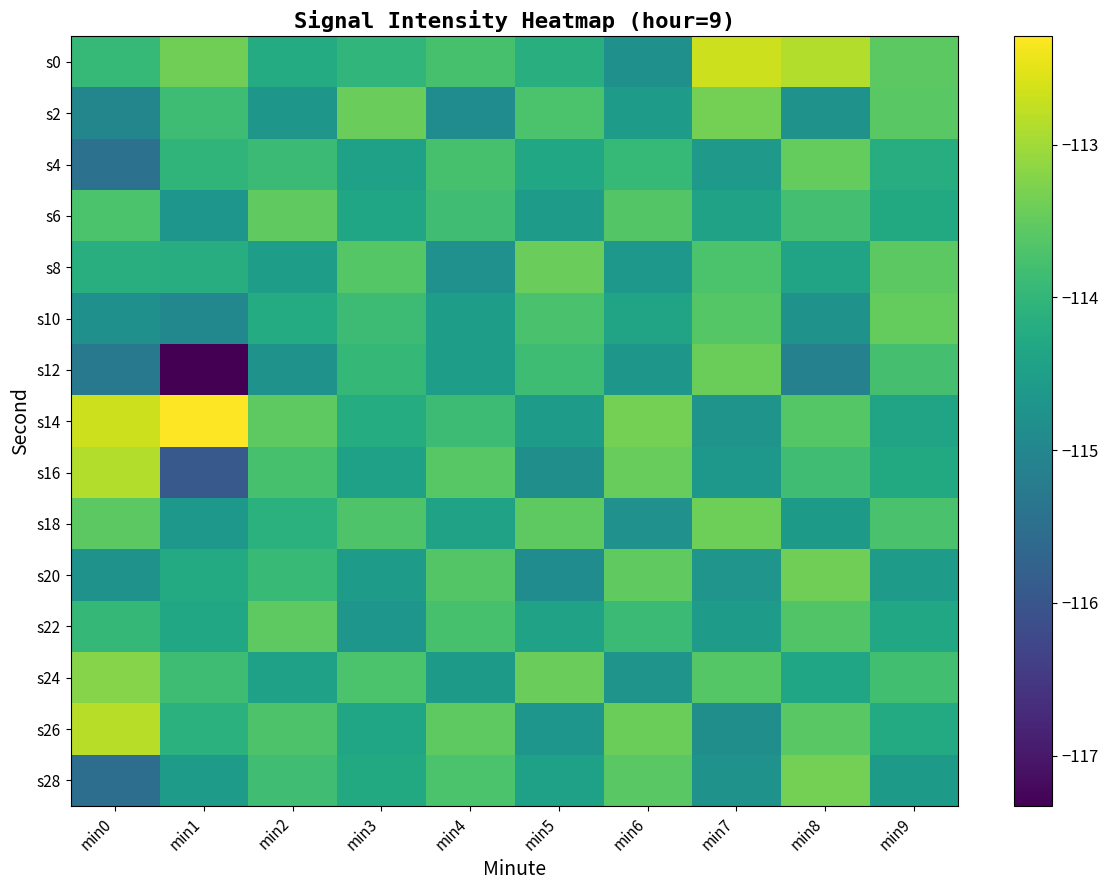

Reading right to left, transcribe all the data shown in this chart.

s0: min9=-113.6	min8=-112.9	min7=-112.7	min6=-114.8	min5=-114.2	min4=-113.8	min3=-114.0	min2=-114.2	min1=-113.4	min0=-114.0
s2: min9=-113.6	min8=-114.8	min7=-113.3	min6=-114.6	min5=-113.7	min4=-114.9	min3=-113.5	min2=-114.7	min1=-113.9	min0=-115.0
s4: min9=-114.2	min8=-113.5	min7=-114.6	min6=-114.0	min5=-114.3	min4=-113.8	min3=-114.4	min2=-113.9	min1=-114.0	min0=-115.4
s6: min9=-114.3	min8=-113.8	min7=-114.4	min6=-113.6	min5=-114.5	min4=-113.8	min3=-114.4	min2=-113.5	min1=-114.7	min0=-113.7
s8: min9=-113.6	min8=-114.4	min7=-113.7	min6=-114.6	min5=-113.5	min4=-114.8	min3=-113.6	min2=-114.5	min1=-114.2	min0=-114.2
s10: min9=-113.5	min8=-114.8	min7=-113.6	min6=-114.4	min5=-113.7	min4=-114.5	min3=-113.9	min2=-114.2	min1=-115.0	min0=-114.8
s12: min9=-113.8	min8=-115.1	min7=-113.4	min6=-114.7	min5=-113.8	min4=-114.5	min3=-114.0	min2=-114.8	min1=-117.3	min0=-115.3
s14: min9=-114.4	min8=-113.6	min7=-114.7	min6=-113.3	min5=-114.6	min4=-113.9	min3=-114.2	min2=-113.5	min1=-112.3	min0=-112.7
s16: min9=-114.3	min8=-113.8	min7=-114.7	min6=-113.5	min5=-114.8	min4=-113.6	min3=-114.4	min2=-113.8	min1=-115.9	min0=-112.9
s18: min9=-113.7	min8=-114.6	min7=-113.4	min6=-114.8	min5=-113.5	min4=-114.4	min3=-113.7	min2=-114.1	min1=-114.7	min0=-113.6
s20: min9=-114.5	min8=-113.4	min7=-114.7	min6=-113.5	min5=-114.9	min4=-113.6	min3=-114.6	min2=-113.9	min1=-114.2	min0=-114.8
s22: min9=-114.3	min8=-113.7	min7=-114.6	min6=-113.9	min5=-114.4	min4=-113.8	min3=-114.7	min2=-113.5	min1=-114.3	min0=-114.0
s24: min9=-113.8	min8=-114.4	min7=-113.6	min6=-114.7	min5=-113.5	min4=-114.6	min3=-113.7	min2=-114.4	min1=-113.9	min0=-113.2
s26: min9=-114.2	min8=-113.6	min7=-114.8	min6=-113.4	min5=-114.7	min4=-113.5	min3=-114.4	min2=-113.7	min1=-114.1	min0=-112.8
s28: min9=-114.6	min8=-113.3	min7=-114.8	min6=-113.6	min5=-114.5	min4=-113.7	min3=-114.3	min2=-113.8	min1=-114.6	min0=-115.5